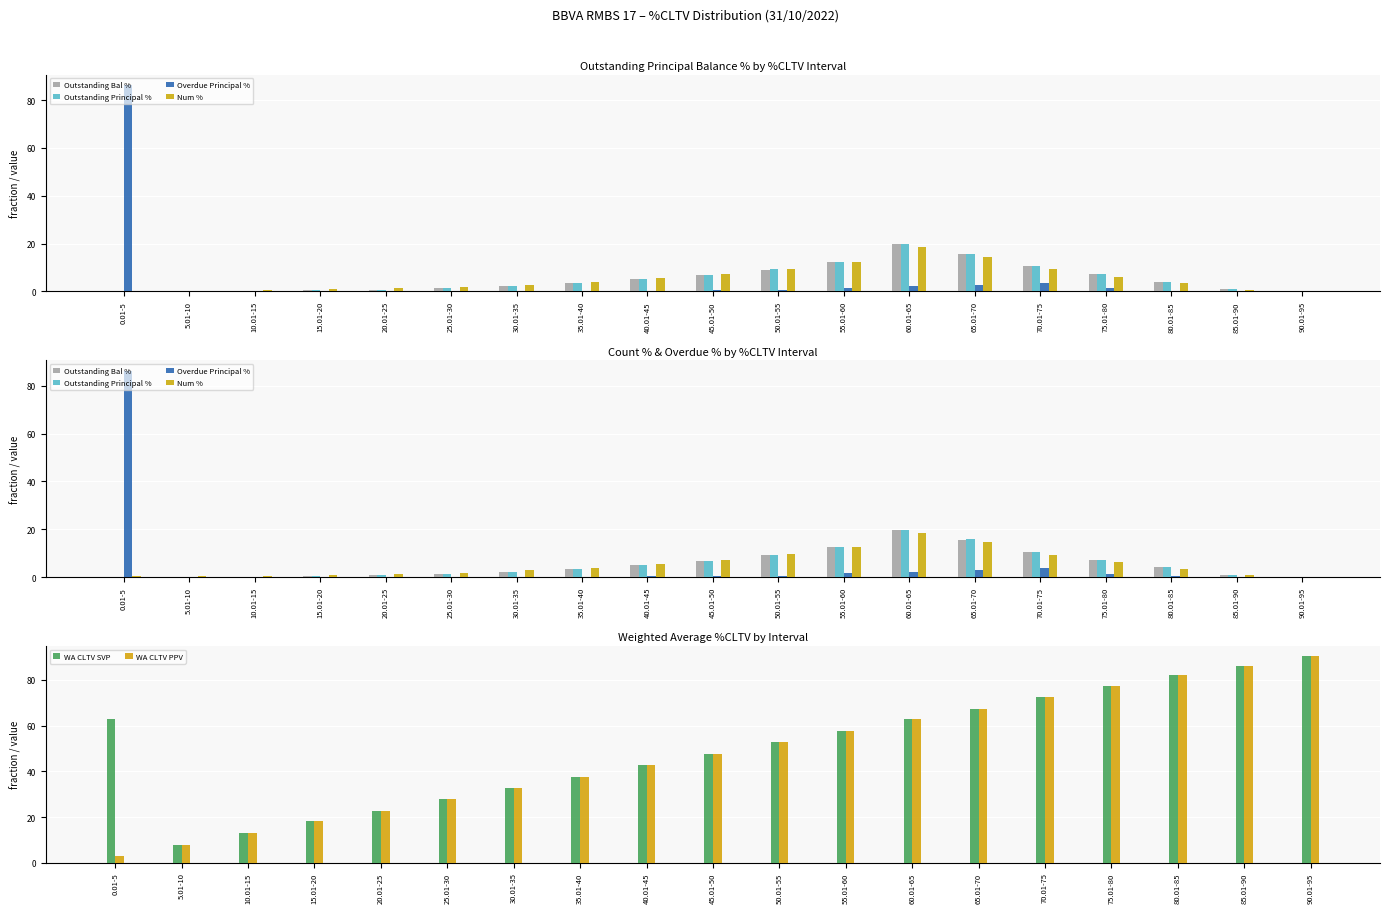

How many bars are there in total?

114